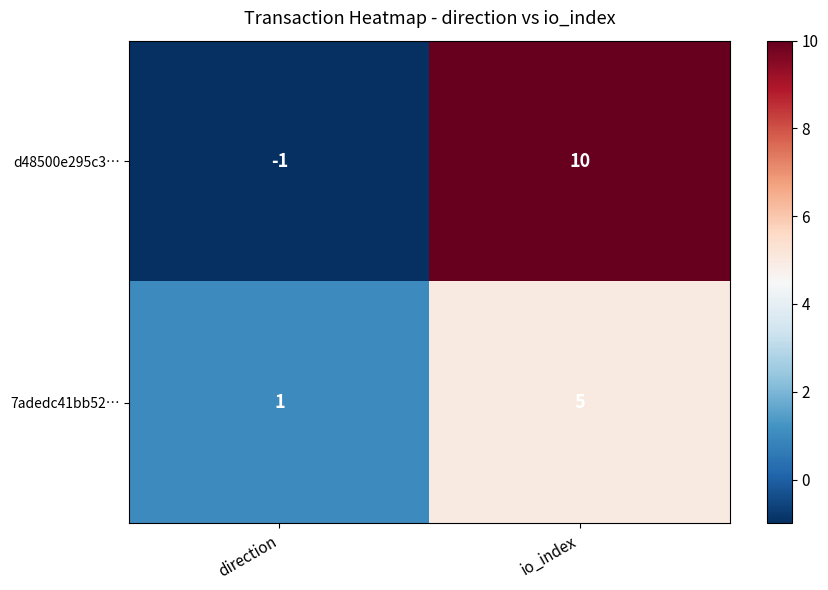

How many categories are shown in the chart?

2